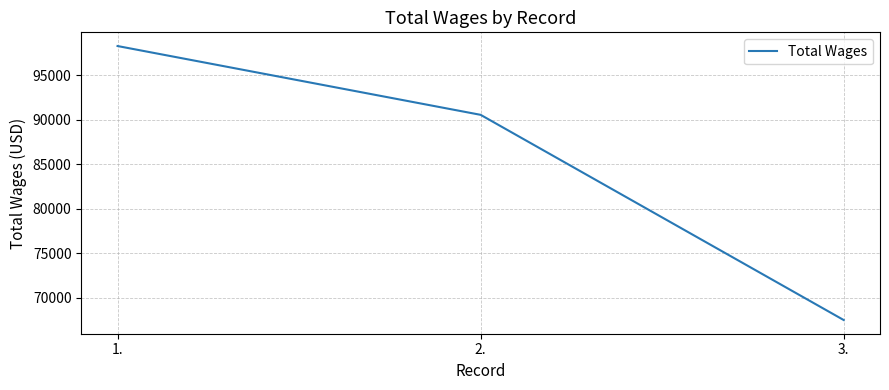

What is the average value?

85447